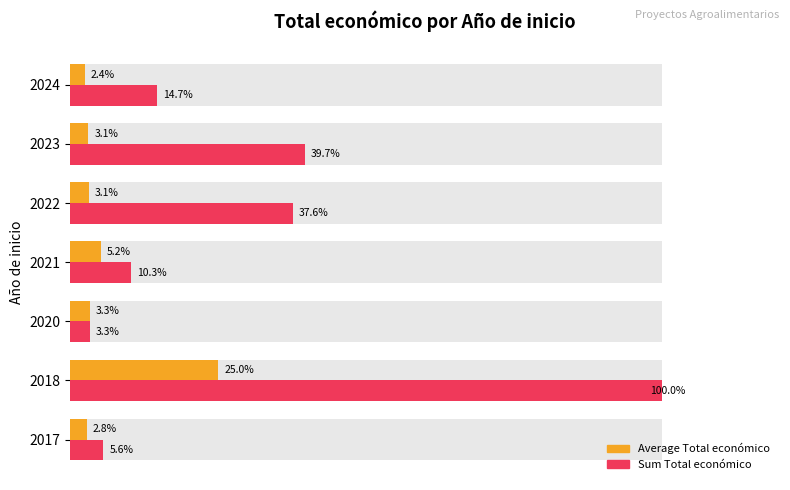

Count the number of categories in the chart.

7